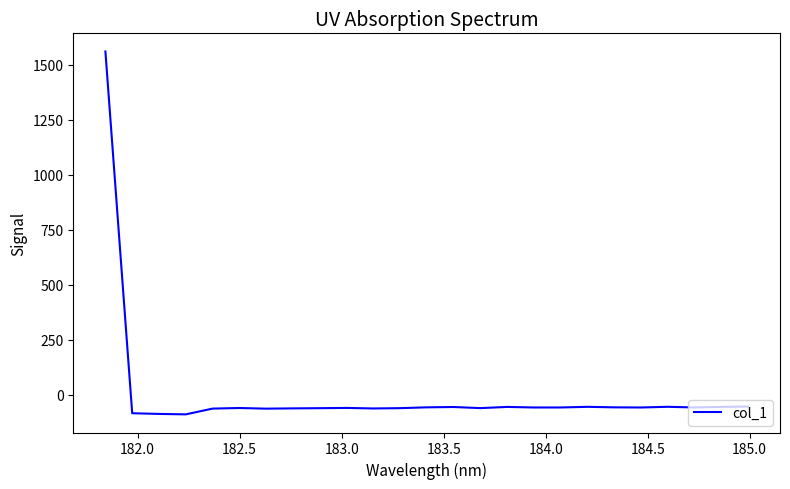

What is the minimum value shown in the chart?

-88.5